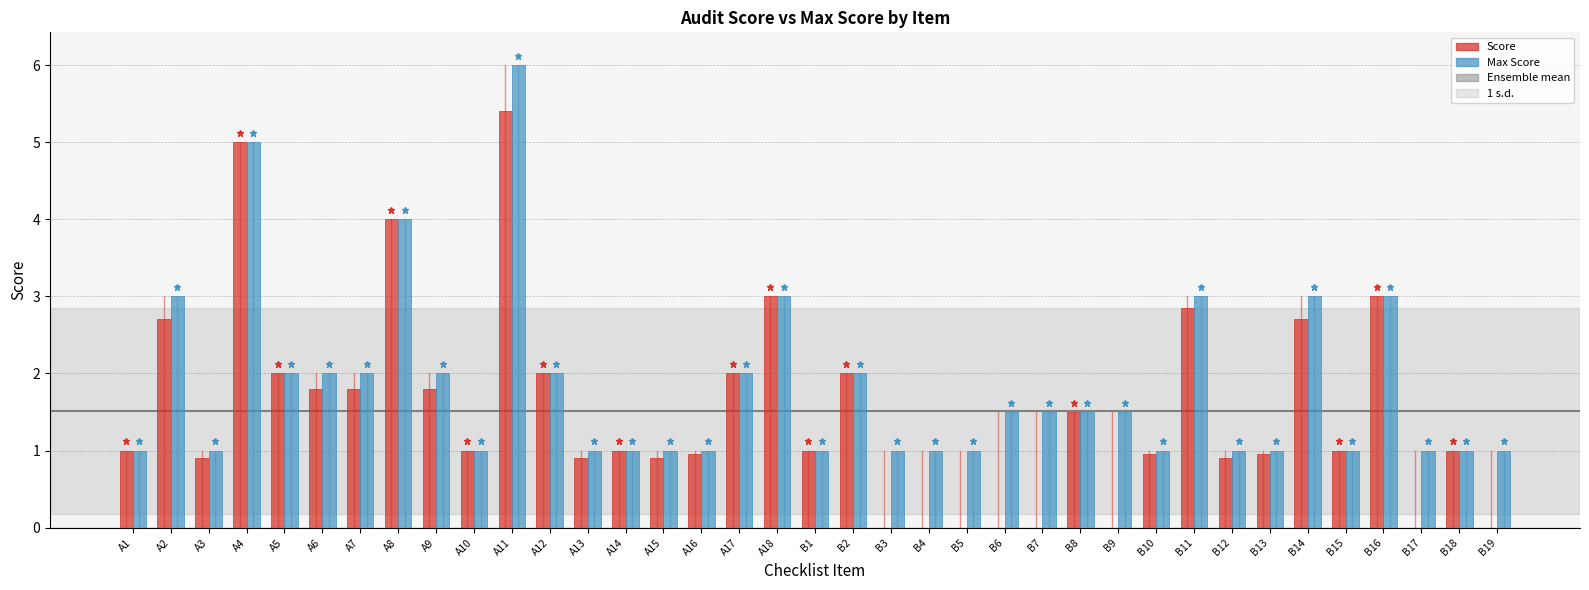

Which series changed the most between A8 and B14?

Score